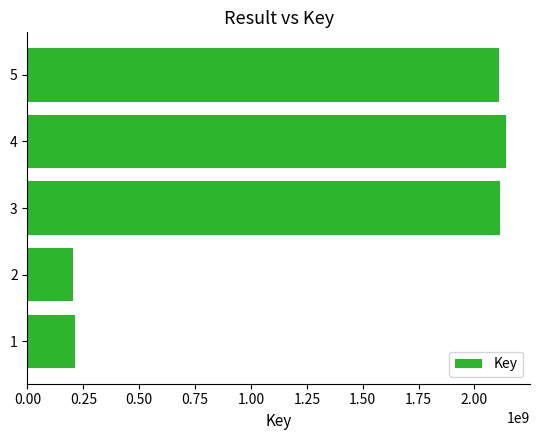

What is the difference between the values at 2 and 4?

1936545425